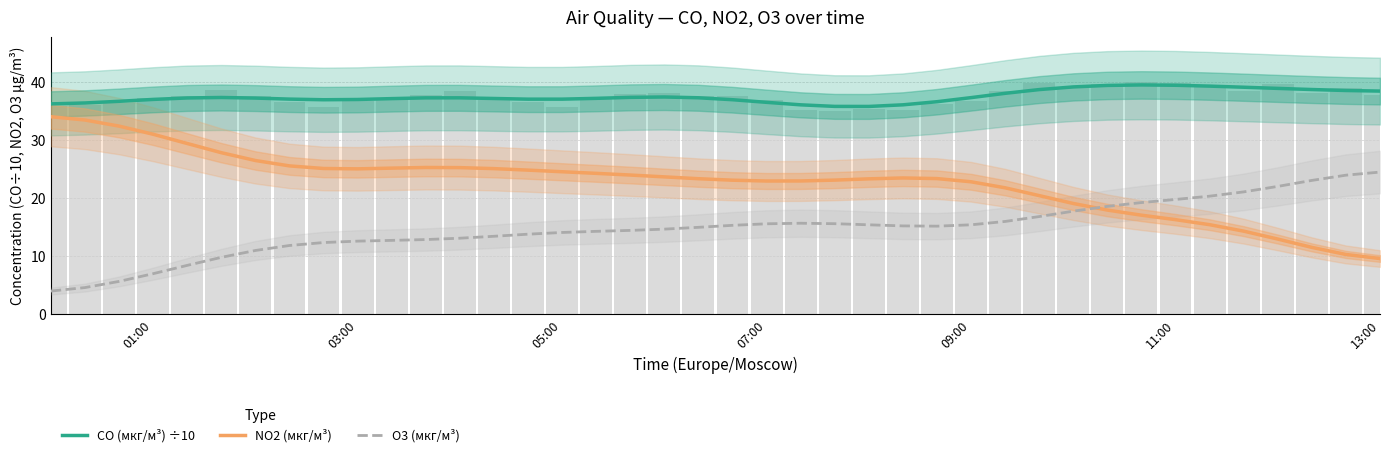

Which series has the largest total across all categories?

CO (мкг/м³) ÷10